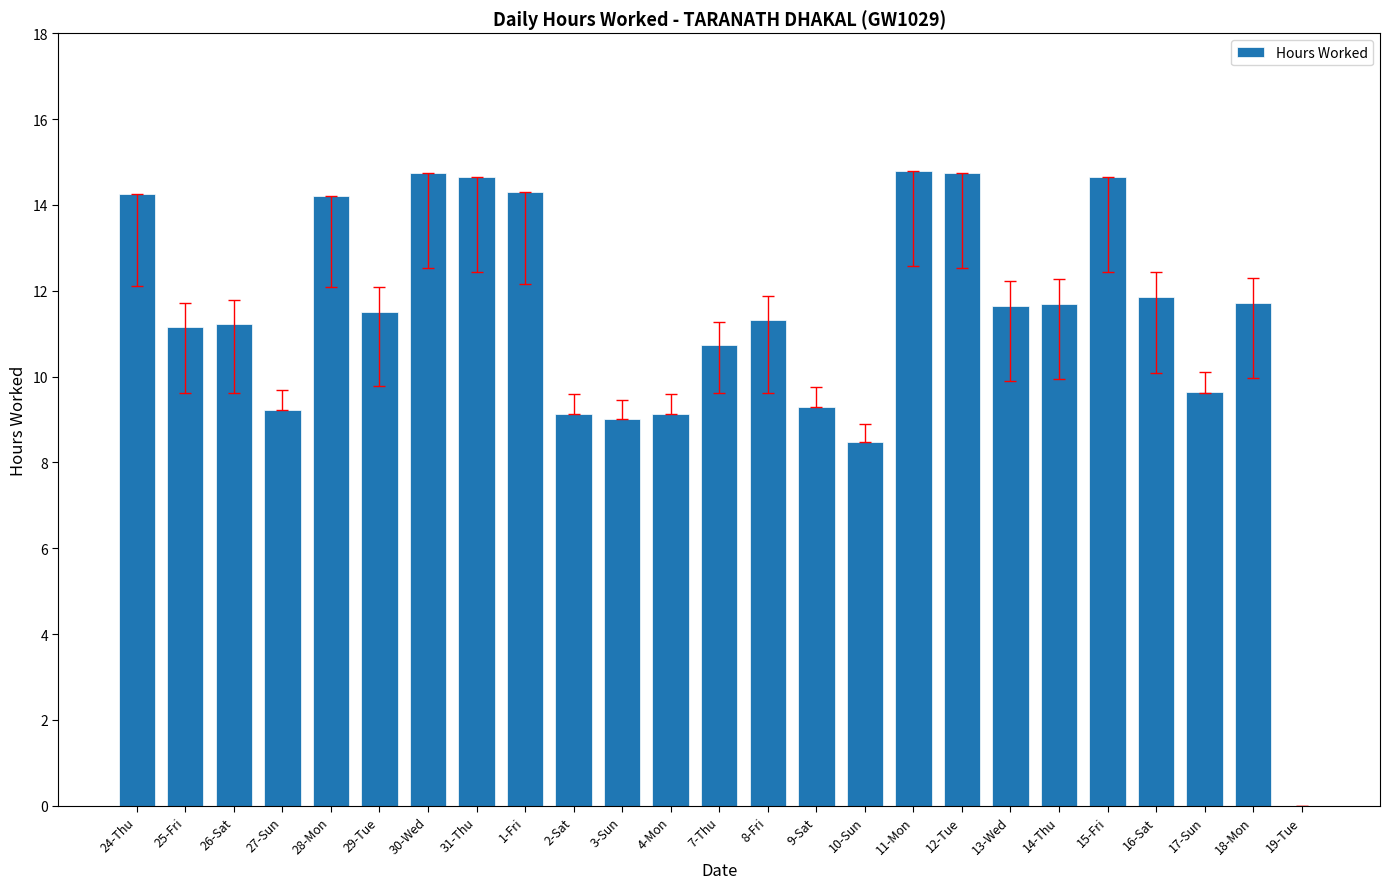

What is the ratio of the value at 10-Sun to the value at 4-Mon?

0.9